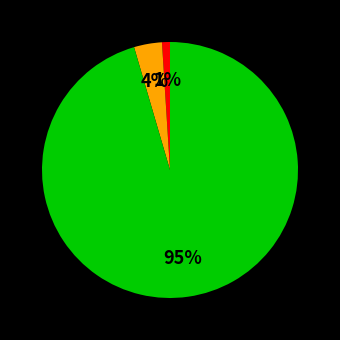

Does any single category account for the majority?

Yes